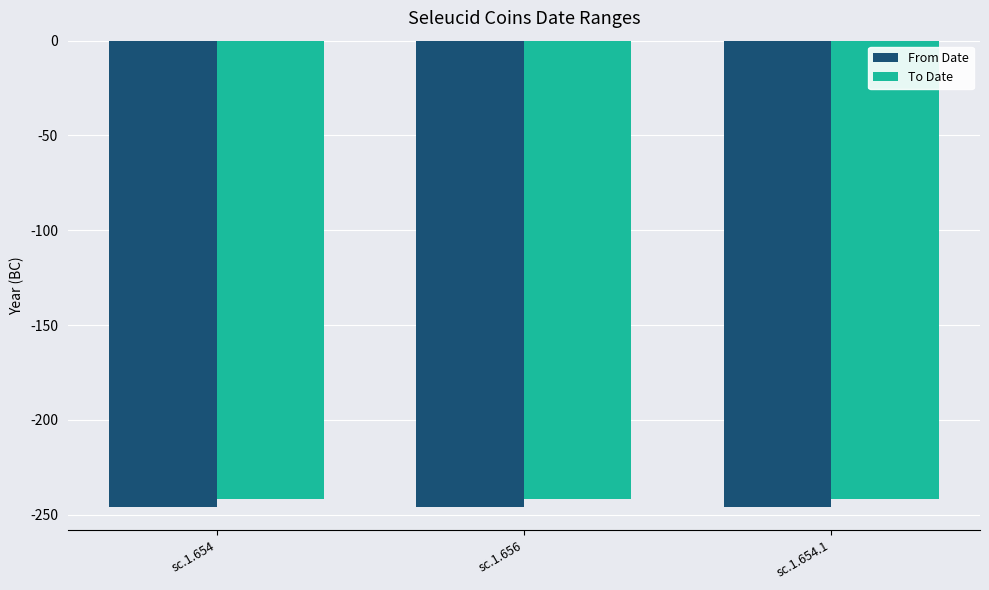

Is the value of To Date at sc.1.654 greater than the value of From Date at sc.1.654?

Yes